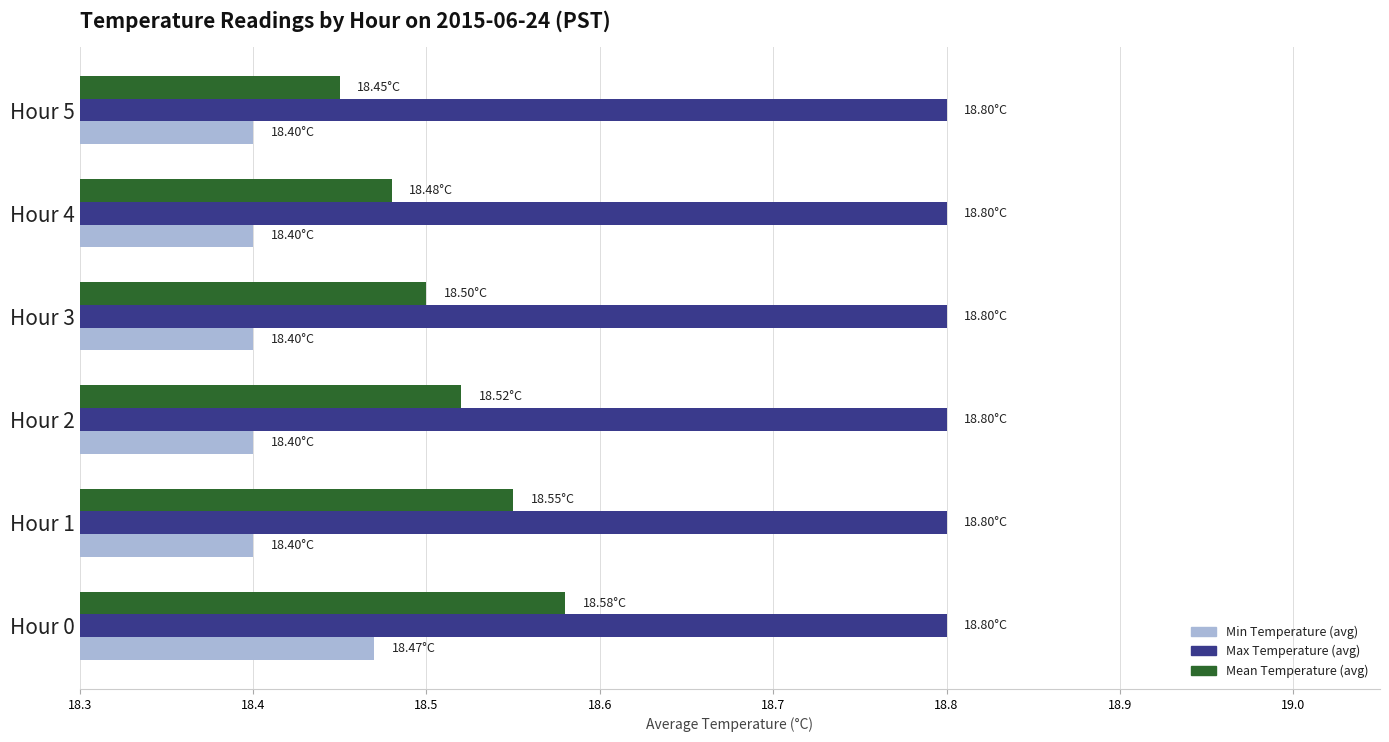

Which series has the widest spread of values?

Mean Temperature (avg)